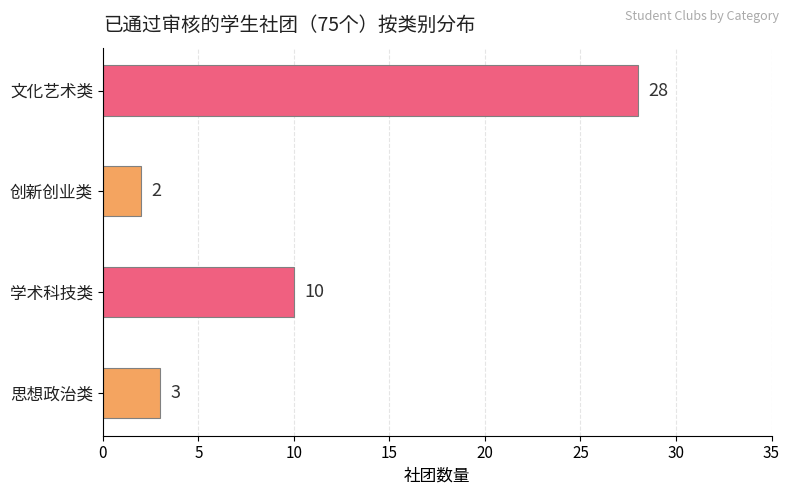

What is the minimum value shown in the chart?

2